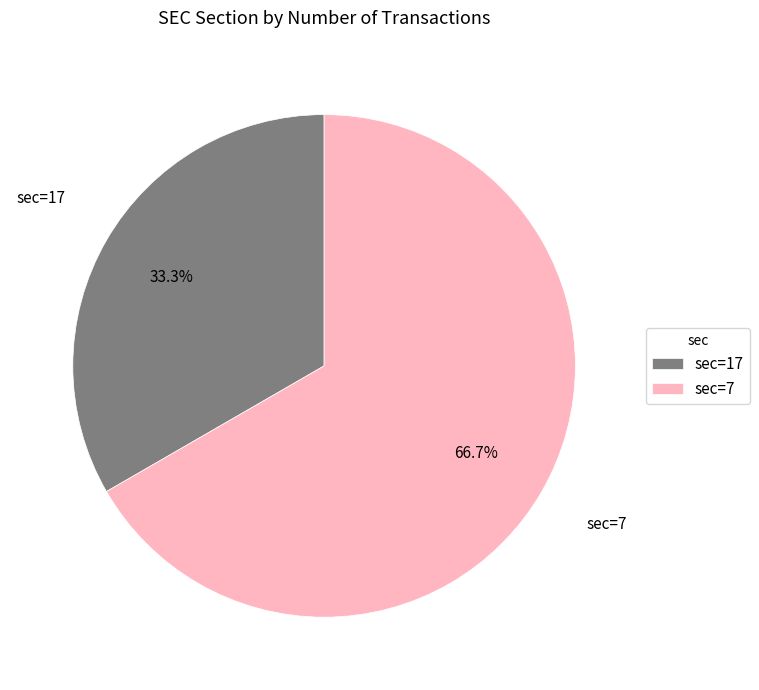

Does any single category account for the majority?

Yes